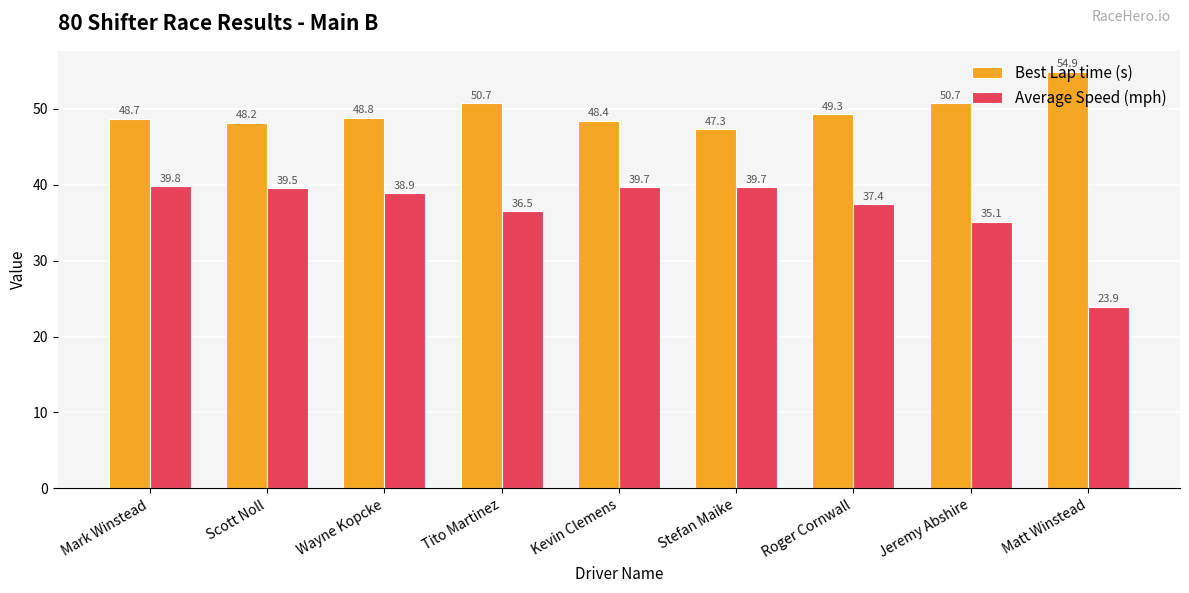

Is the value of Best Lap time (s) at Tito Martinez greater than the value of Average Speed (mph) at Scott Noll?

Yes